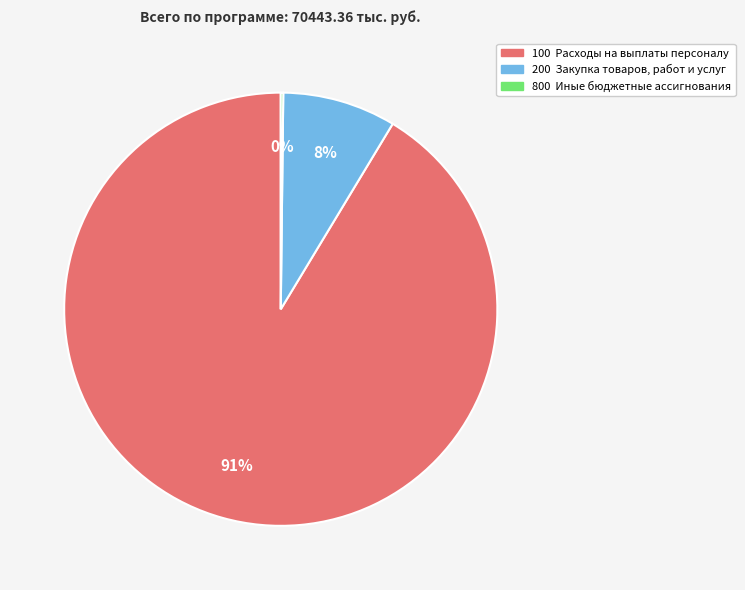

What percentage is the 200 Закупка товаров, работ и услуг slice, to the nearest percent?

8%